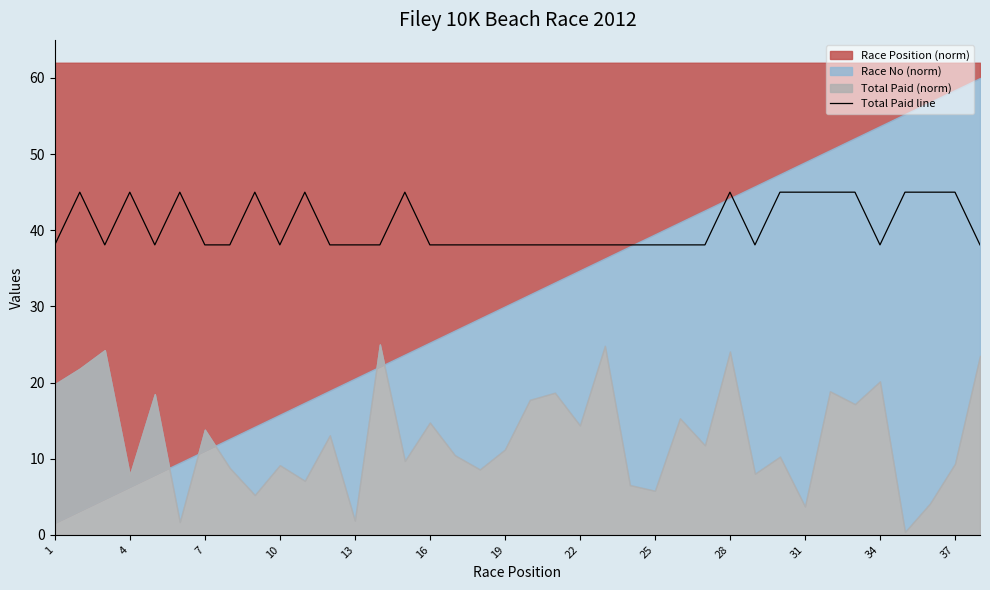

The value of Total Paid line at 16 is 38.1. True or false?

True